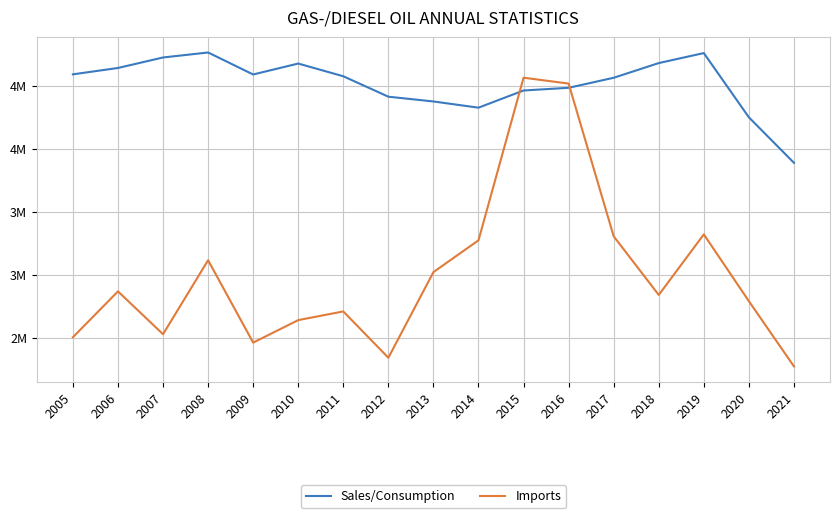

True or false: Imports has a value of 3323495.0 at 2019.

True